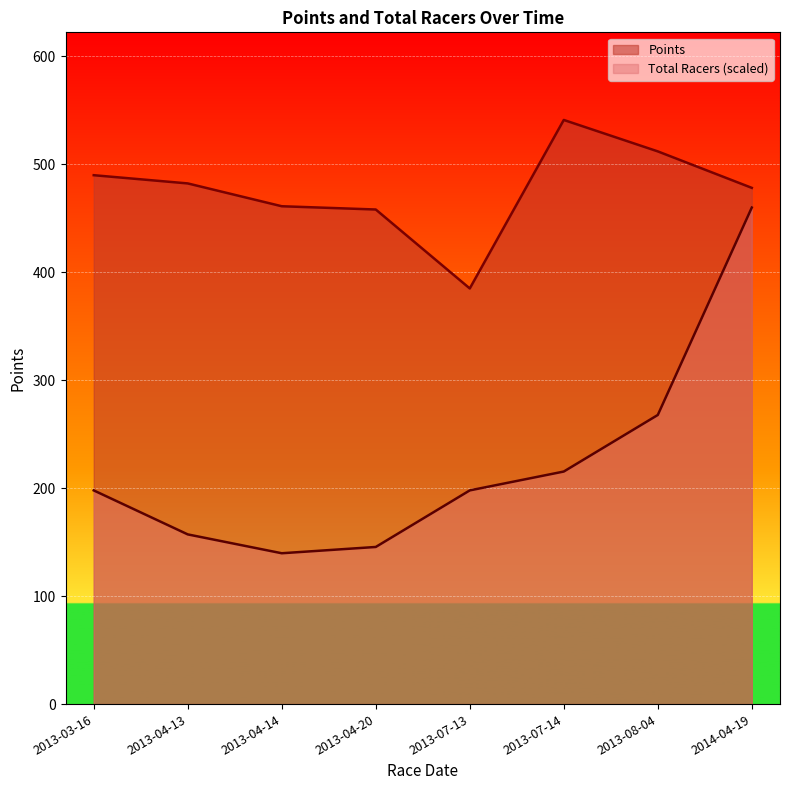

At which label does Points first exceed 482?

2013-03-16